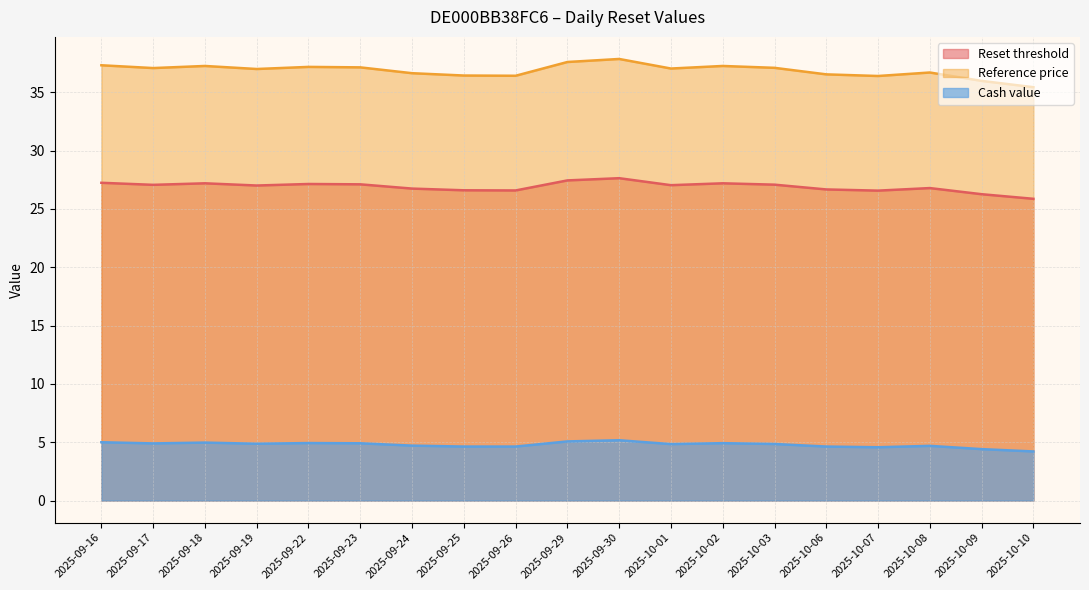

Where is the first local maximum for Cash value?

2025-09-18